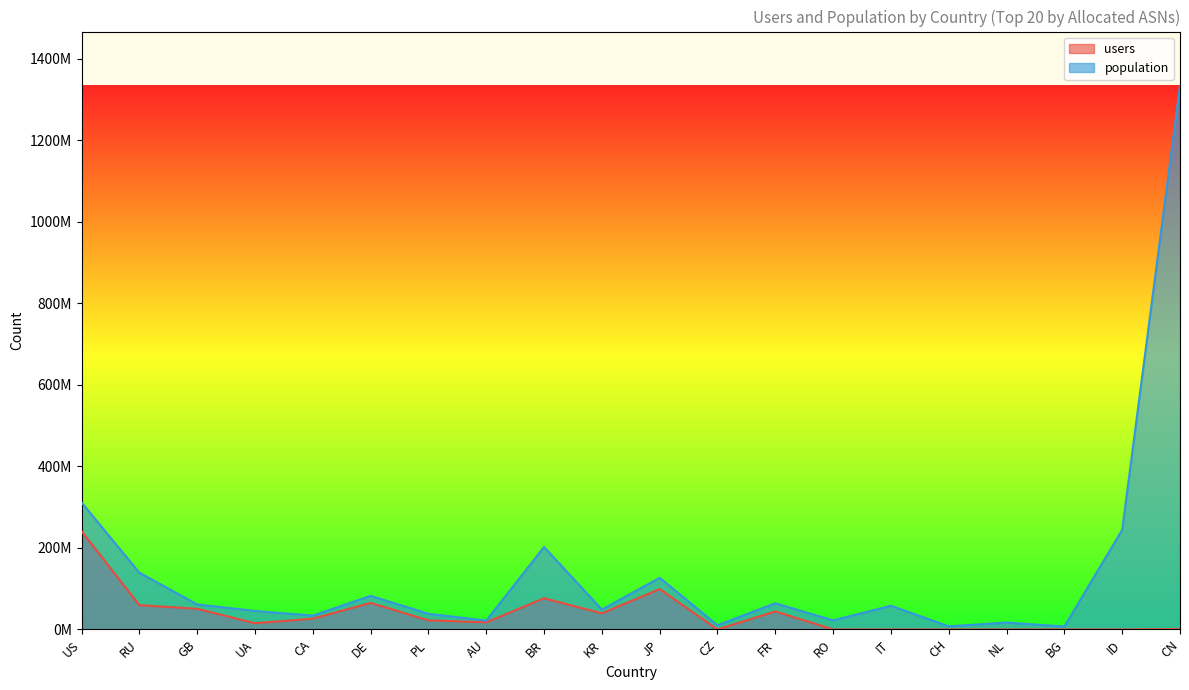

Rank the series by their maximum value, from highest to lowest.

population, users